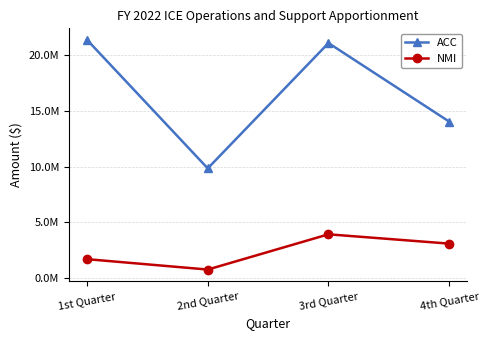

Is this an area chart (filled region under the line)?

No